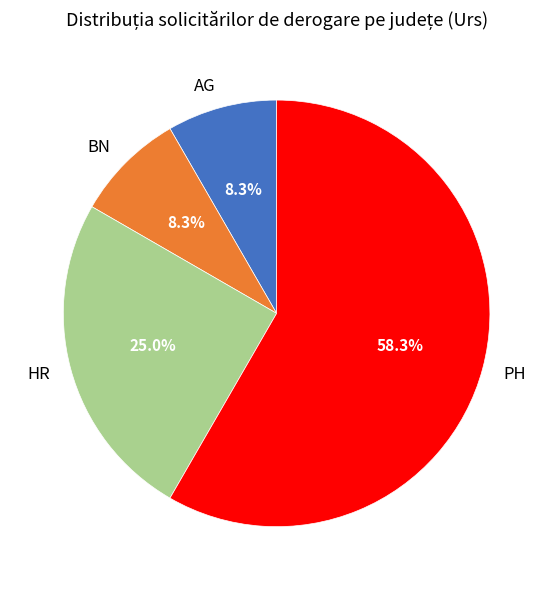

To the nearest percent, what is the difference between the largest and smallest slice percentages?

50%